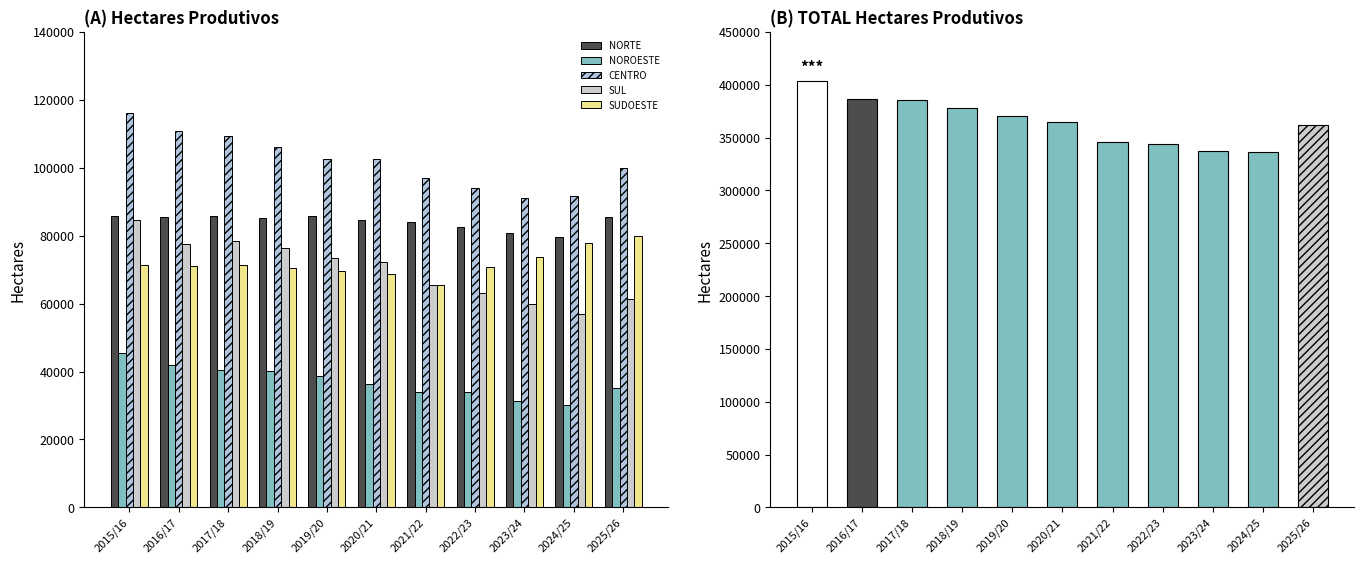

Does the chart contain stacked bars?

No